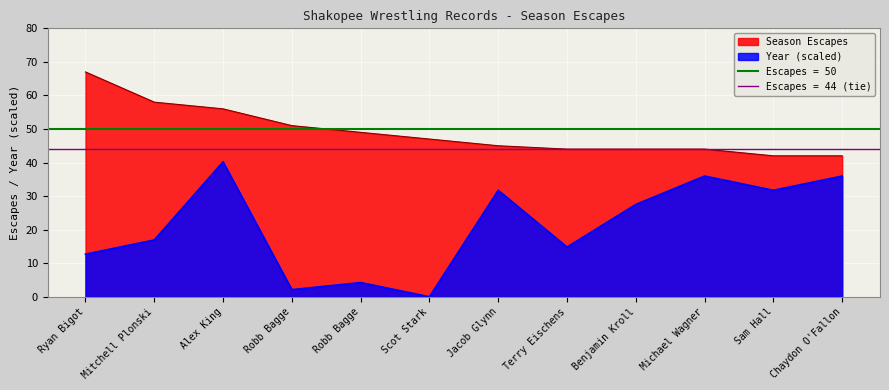

Between Benjamin Kroll and Chaydon O'Fallon, which series saw the biggest shift?

Year